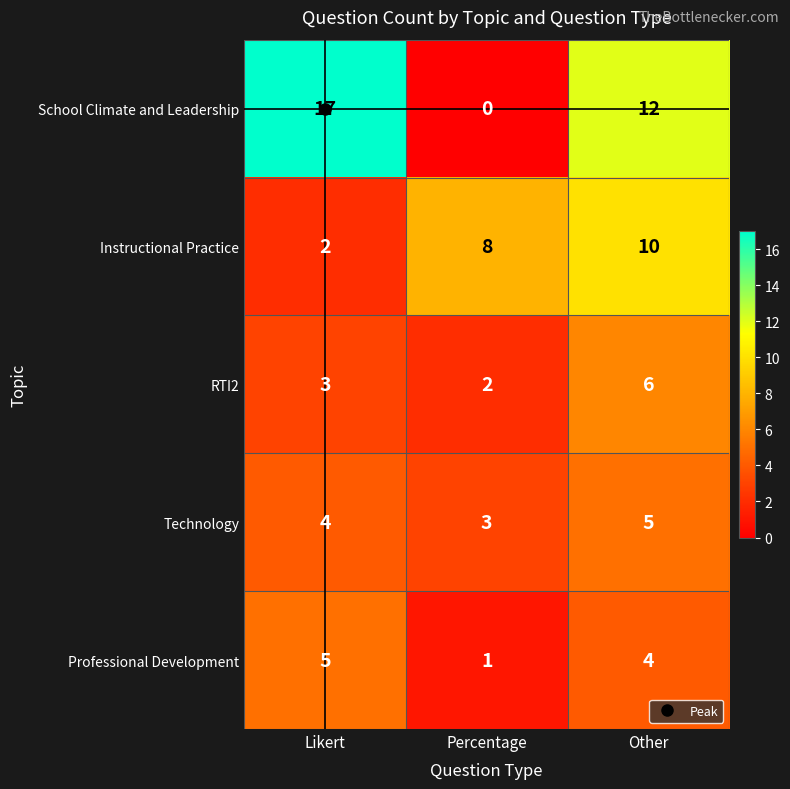

Is it true that Instructional Practice equals 2 at Percentage?

False